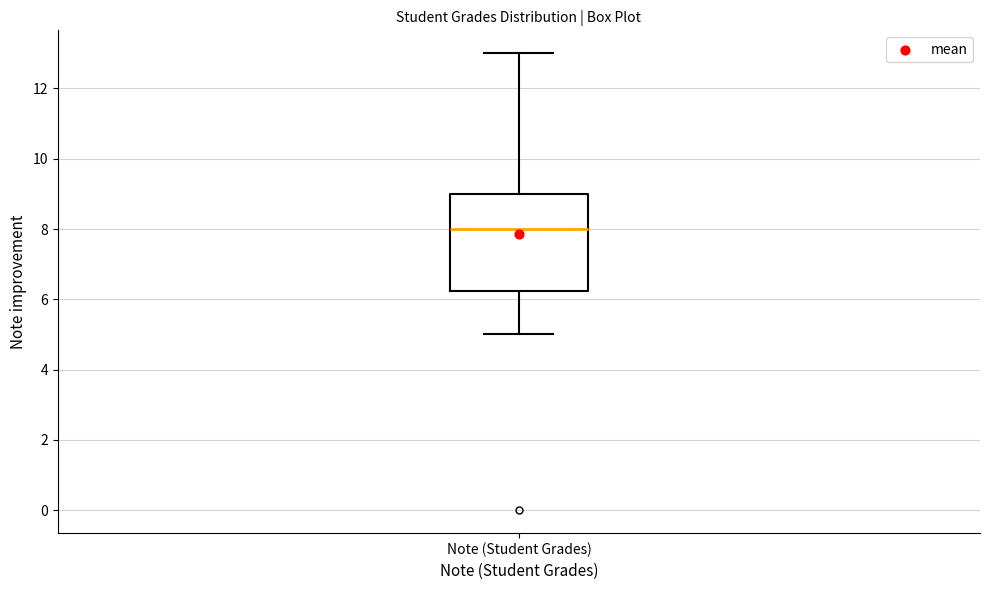

Transcribe this box plot: give where the median line is, the range the box spans, and where the two whiskers end, as read against the y-axis. The values are not printed on the chart, so give them approximately, as read against the axis.

median 8.0, box 6.2 to 9.0, whiskers 5.0 to 13.0